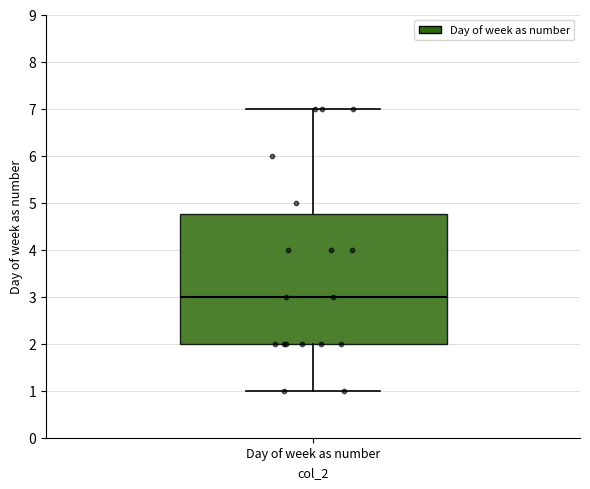

Transcribe this box plot: give where the median line is, the range the box spans, and where the two whiskers end, as read against the y-axis. The values are not printed on the chart, so give them approximately, as read against the axis.

median 3.0, box 2.0 to 4.8, whiskers 1.0 to 7.0